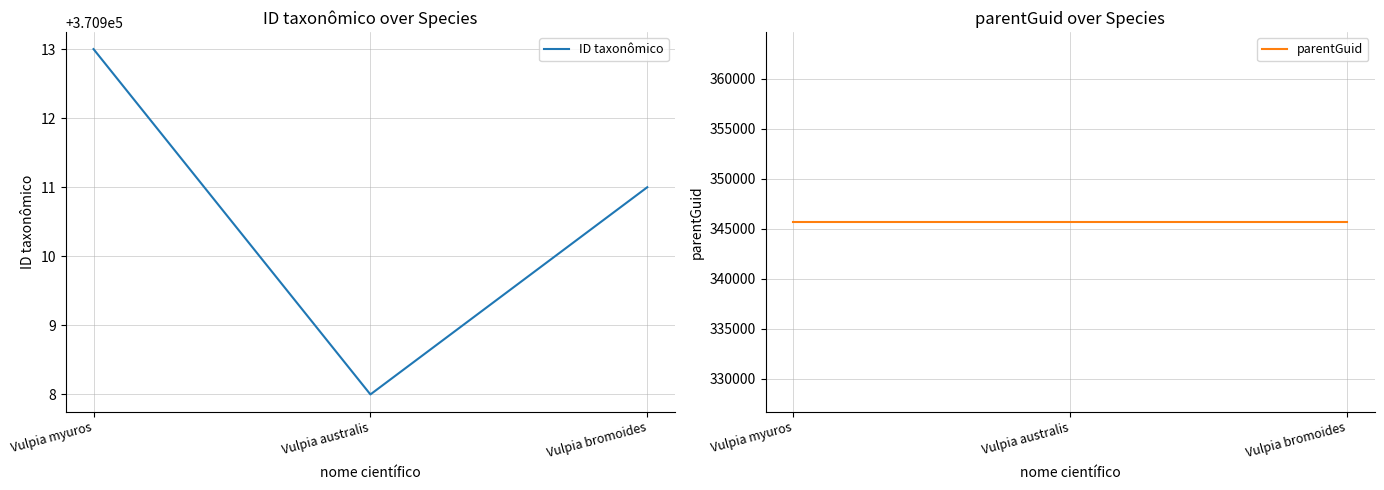

At which category is the sum across all series the highest?

Vulpia myuros